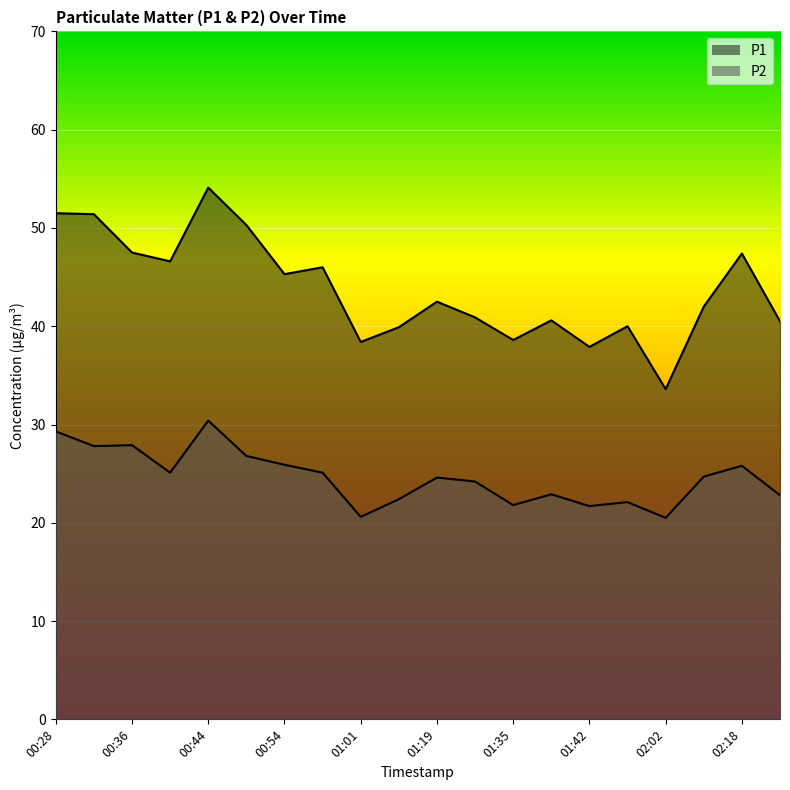

In P2, how many points are lower than both neighbors (excluding endpoints)?

6